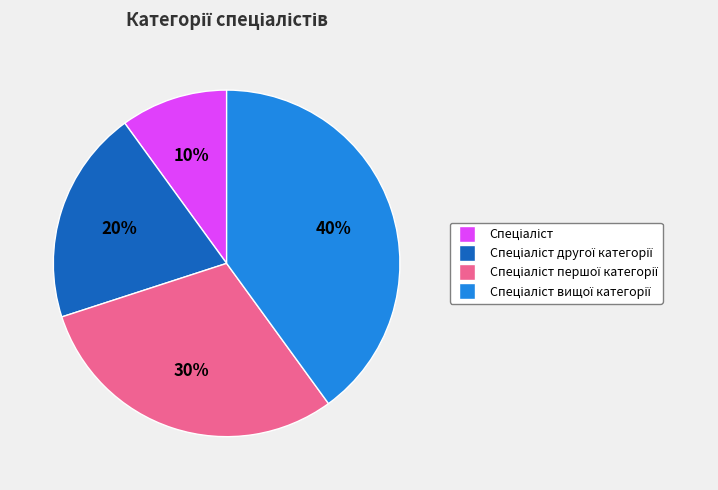

To the nearest percent, what is the average slice percentage?

25%